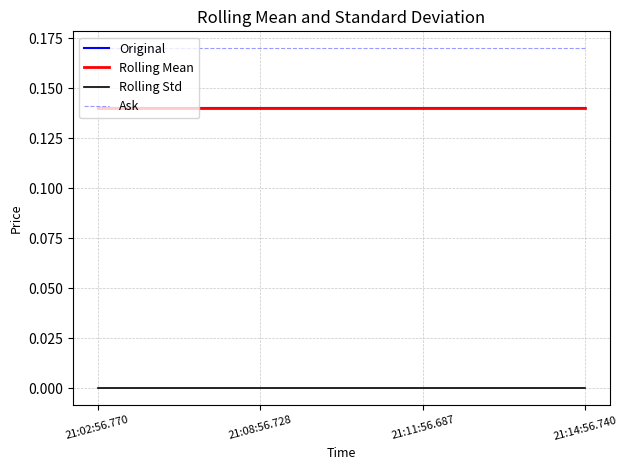

What is the label of the 4th point from the left?

21:14:56.740